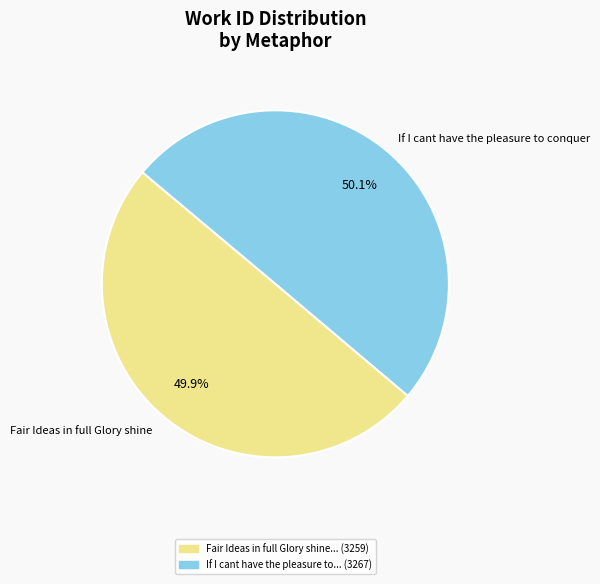

Does any single category account for the majority?

Yes